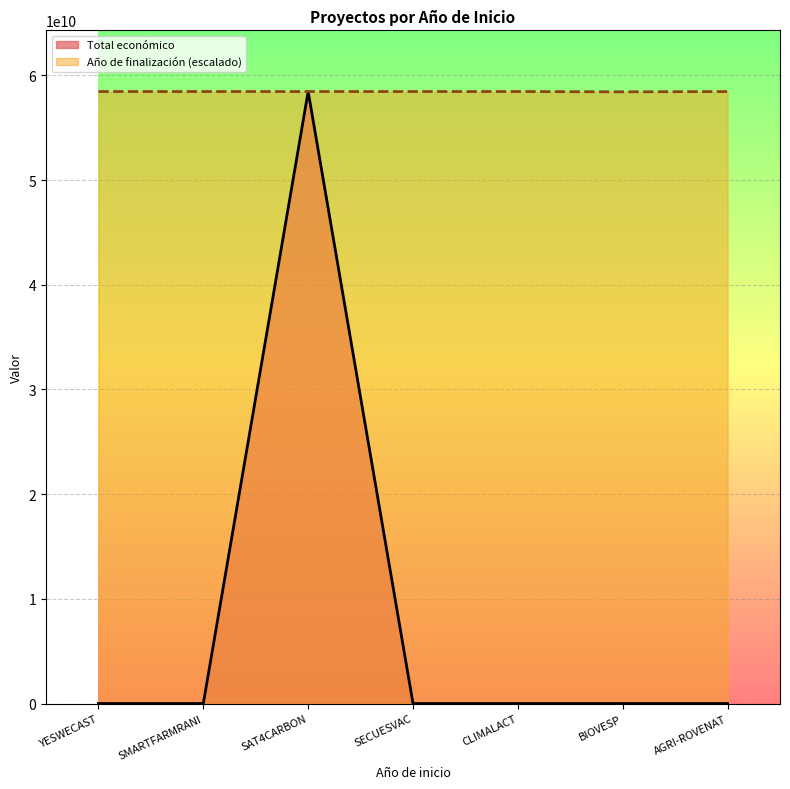

Which series has the largest range (max minus min)?

Total económico